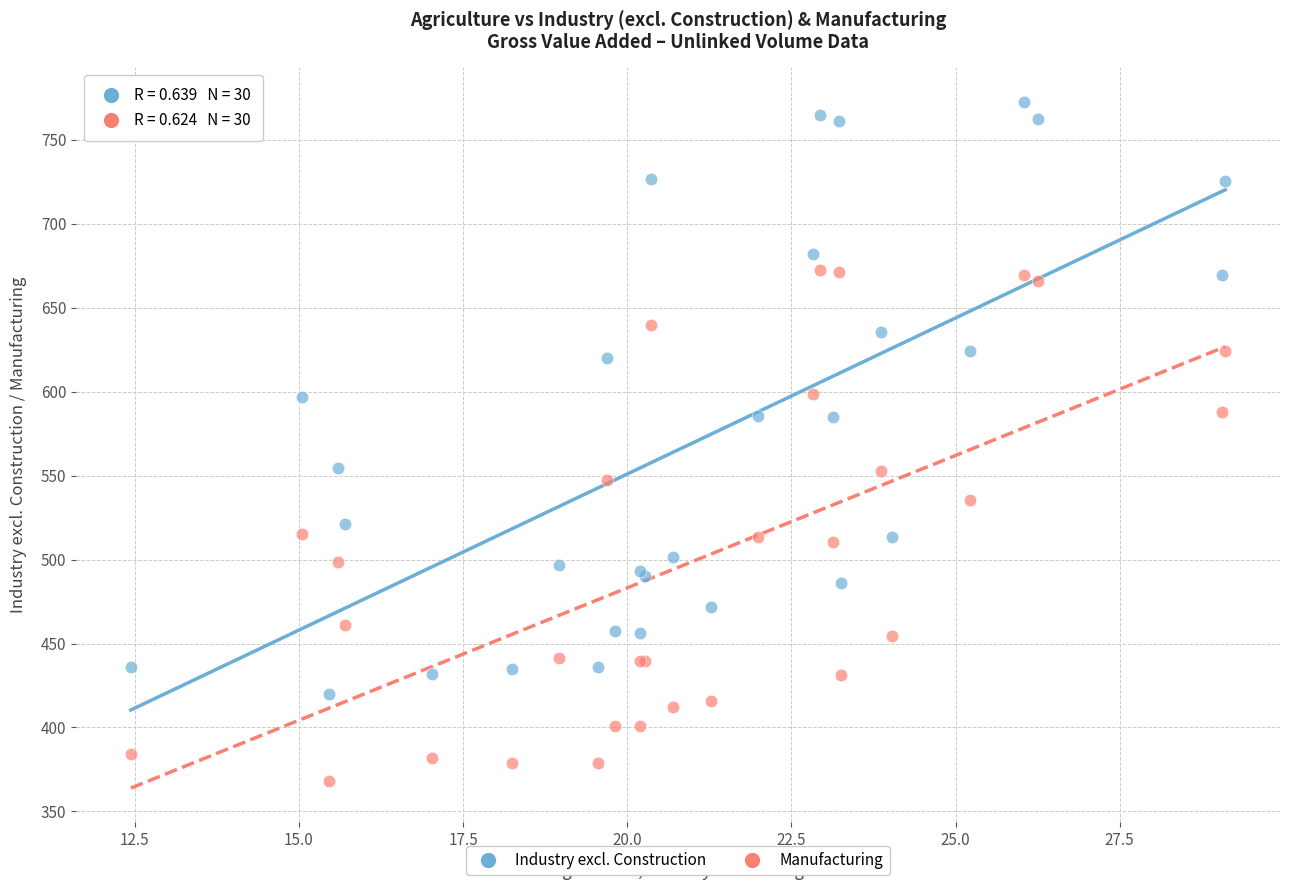

Which series reaches the maximum Y coordinate?

Industry excl. Construction